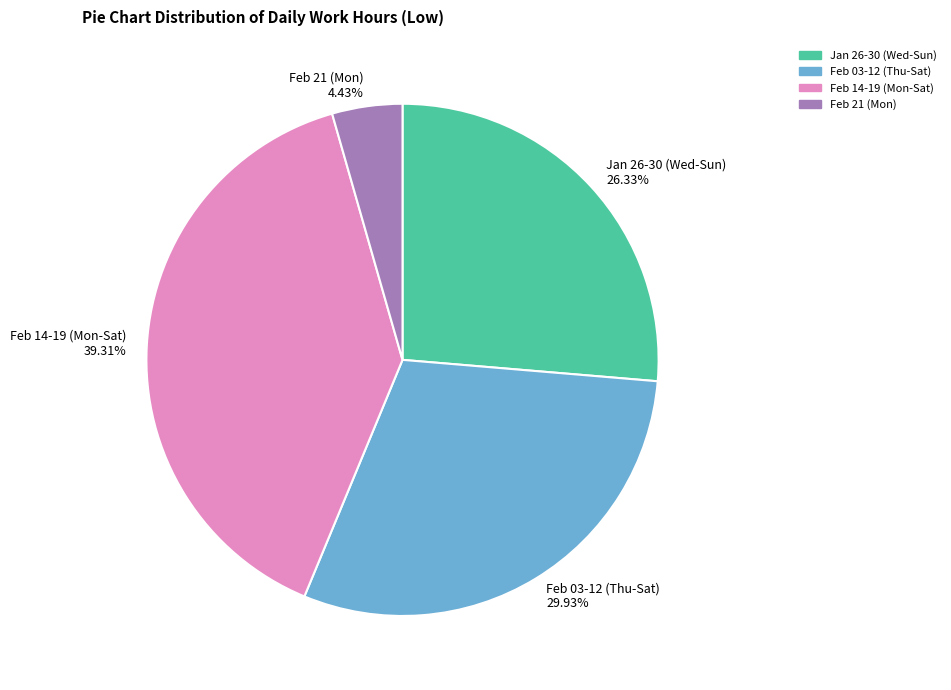

Which slice is the smallest?

Feb 21 (Mon) 4.43%